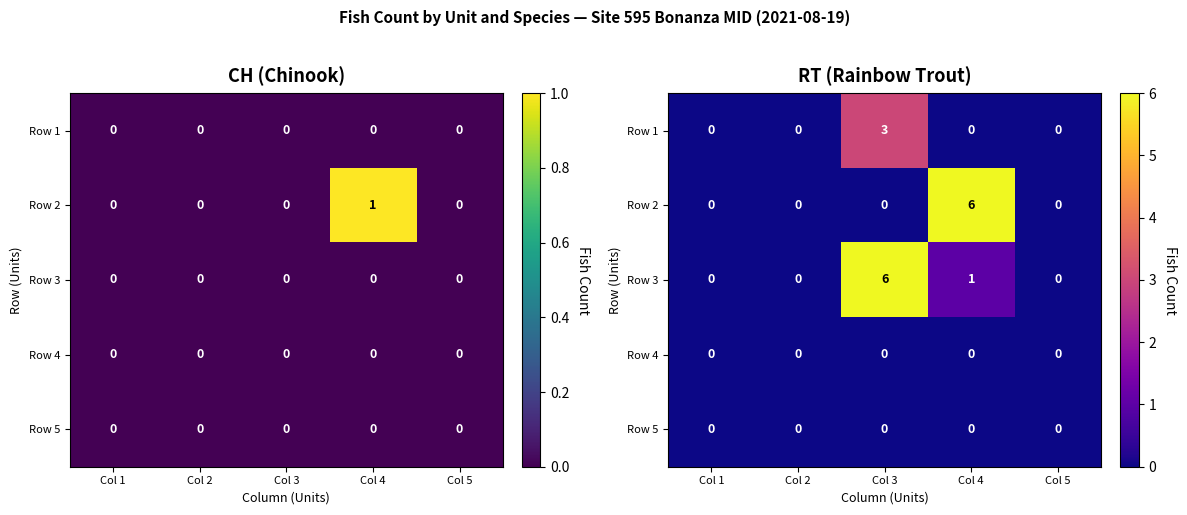

List the labels in order of Row 5 value, smallest first.

Col 1, Col 2, Col 3, Col 4, Col 5